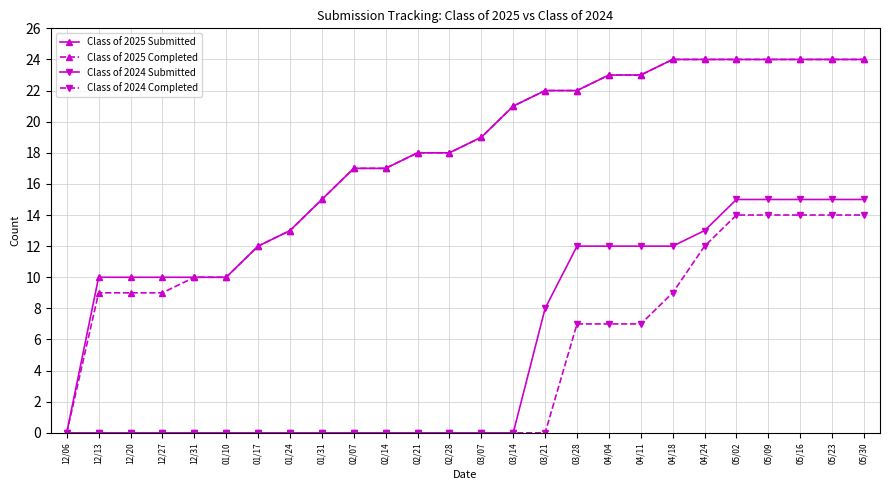

Reading right to left, list all the values displayed in this chart.

Class of 2025 Submitted: 05/30=24	05/23=24	05/16=24	05/09=24	05/02=24	04/24=24	04/18=24	04/11=23	04/04=23	03/28=22	03/21=22	03/14=21	03/07=19	02/28=18	02/21=18	02/14=17	02/07=17	01/31=15	01/24=13	01/17=12	01/10=10	12/31=10	12/27=10	12/20=10	12/13=10	12/06=0
Class of 2025 Completed: 05/30=24	05/23=24	05/16=24	05/09=24	05/02=24	04/24=24	04/18=24	04/11=23	04/04=23	03/28=22	03/21=22	03/14=21	03/07=19	02/28=18	02/21=18	02/14=17	02/07=17	01/31=15	01/24=13	01/17=12	01/10=10	12/31=10	12/27=9	12/20=9	12/13=9	12/06=0
Class of 2024 Submitted: 05/30=15	05/23=15	05/16=15	05/09=15	05/02=15	04/24=13	04/18=12	04/11=12	04/04=12	03/28=12	03/21=8	03/14=0	03/07=0	02/28=0	02/21=0	02/14=0	02/07=0	01/31=0	01/24=0	01/17=0	01/10=0	12/31=0	12/27=0	12/20=0	12/13=0	12/06=0
Class of 2024 Completed: 05/30=14	05/23=14	05/16=14	05/09=14	05/02=14	04/24=12	04/18=9	04/11=7	04/04=7	03/28=7	03/21=0	03/14=0	03/07=0	02/28=0	02/21=0	02/14=0	02/07=0	01/31=0	01/24=0	01/17=0	01/10=0	12/31=0	12/27=0	12/20=0	12/13=0	12/06=0